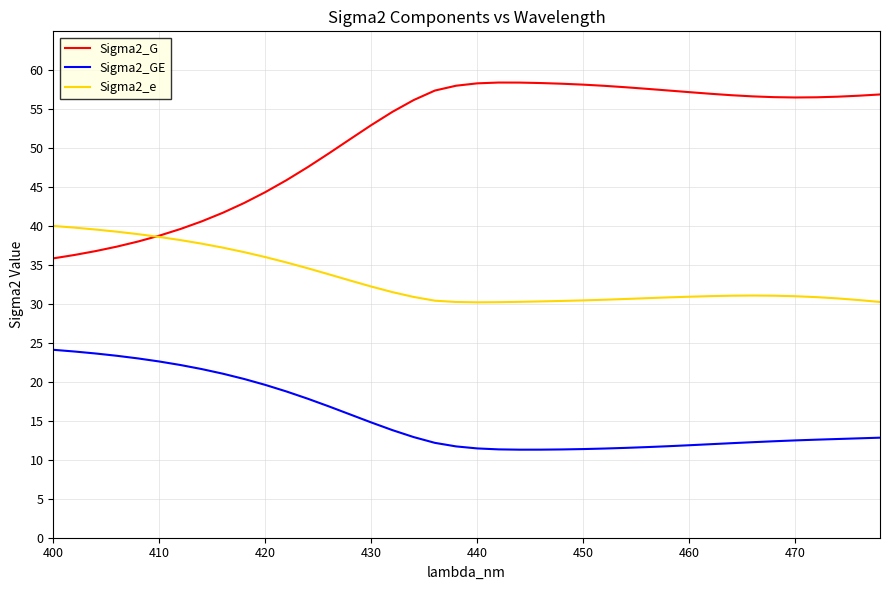

Rank the series by their maximum value, from highest to lowest.

Sigma2_G, Sigma2_e, Sigma2_GE